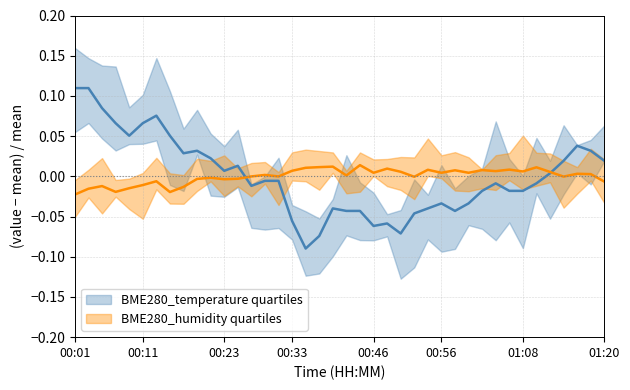

True or false: BME280_temperature and BME280_humidity intersect in this chart.

True